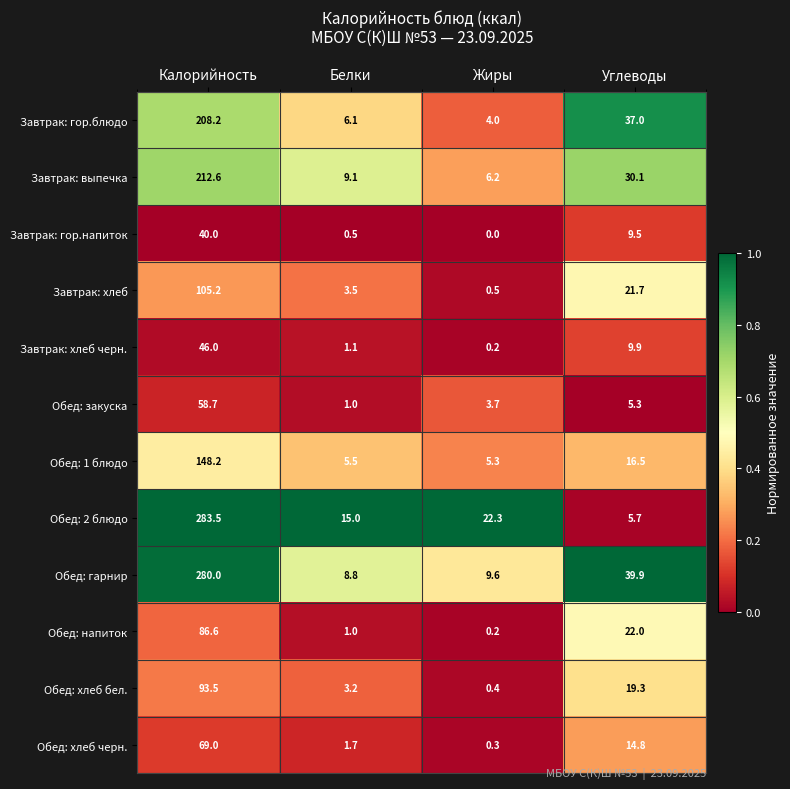

True or false: Завтрак: хлеб черн. has a value of 0.7 at Белки.

False